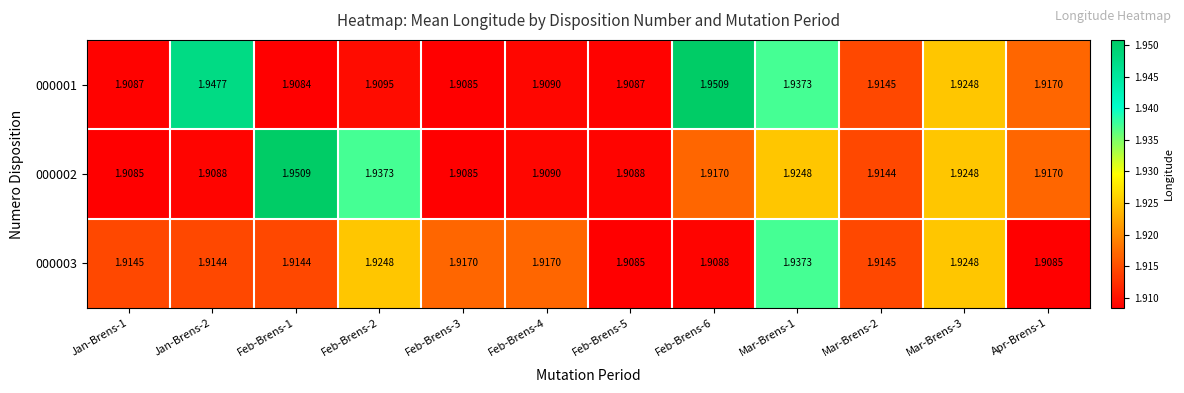

Is the value of 000002 at Apr-Brens-1 greater than the value of 000003 at Mar-Brens-2?

Yes